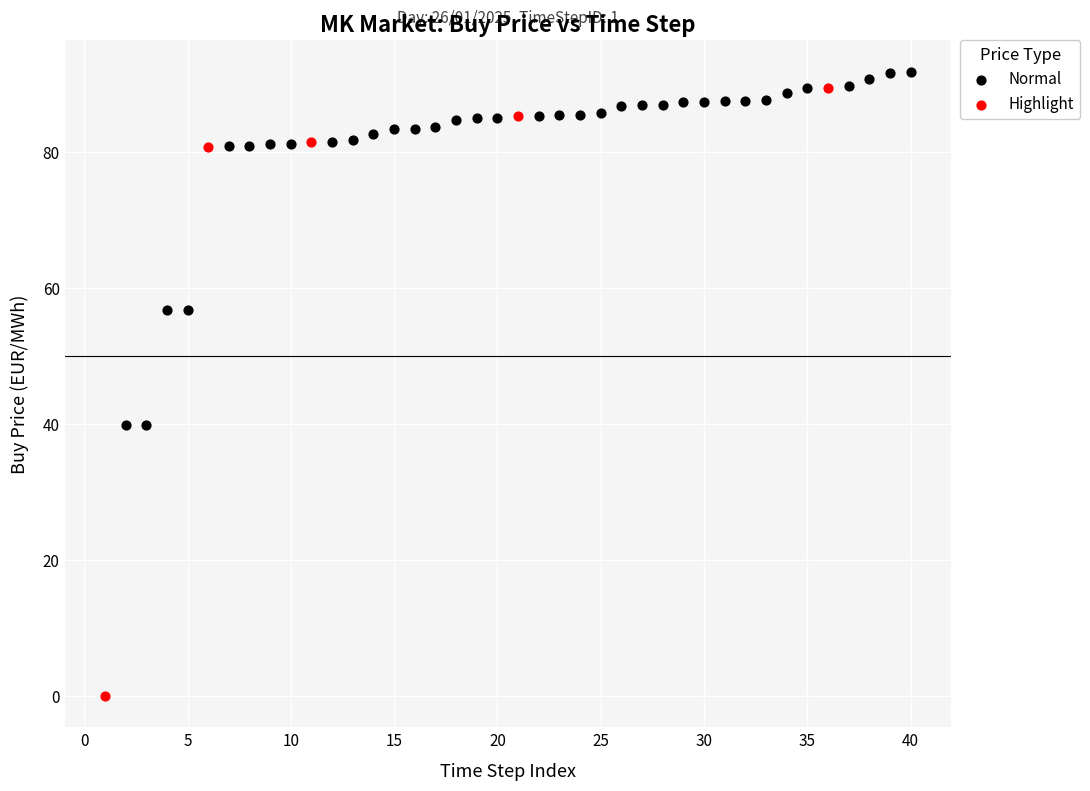

Which series has the widest spread of Y values?

Highlight